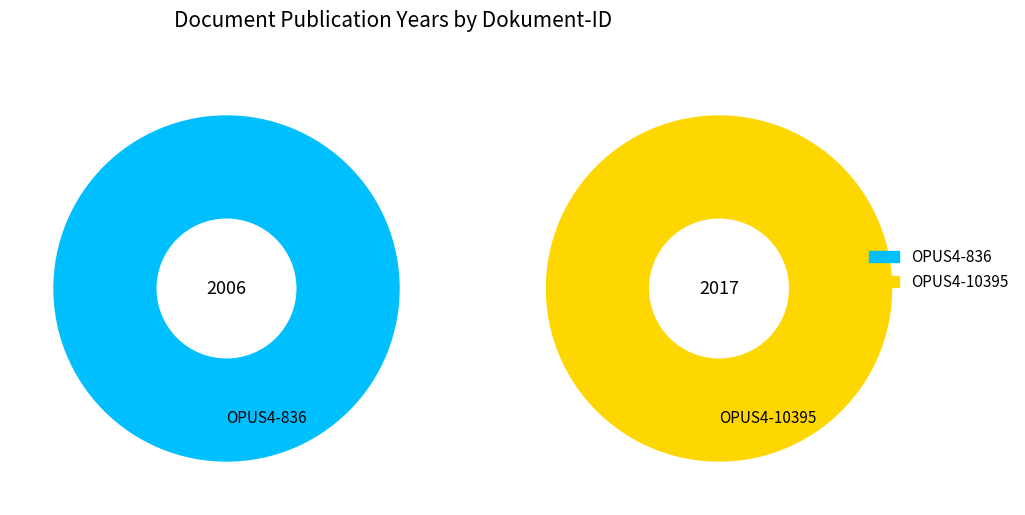

How many segments does this pie chart have?

2